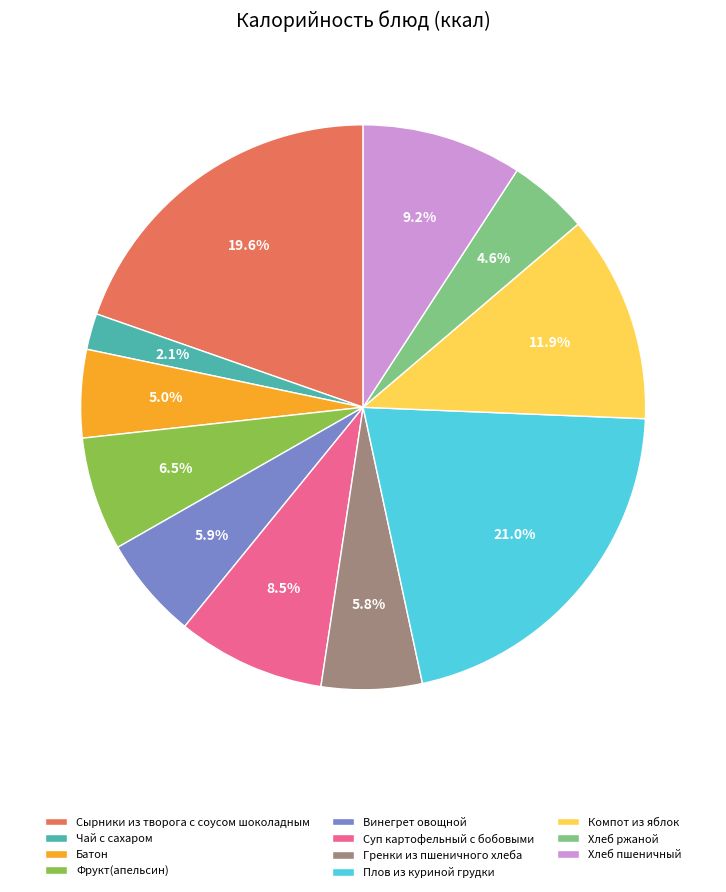

How many segments does this pie chart have?

11